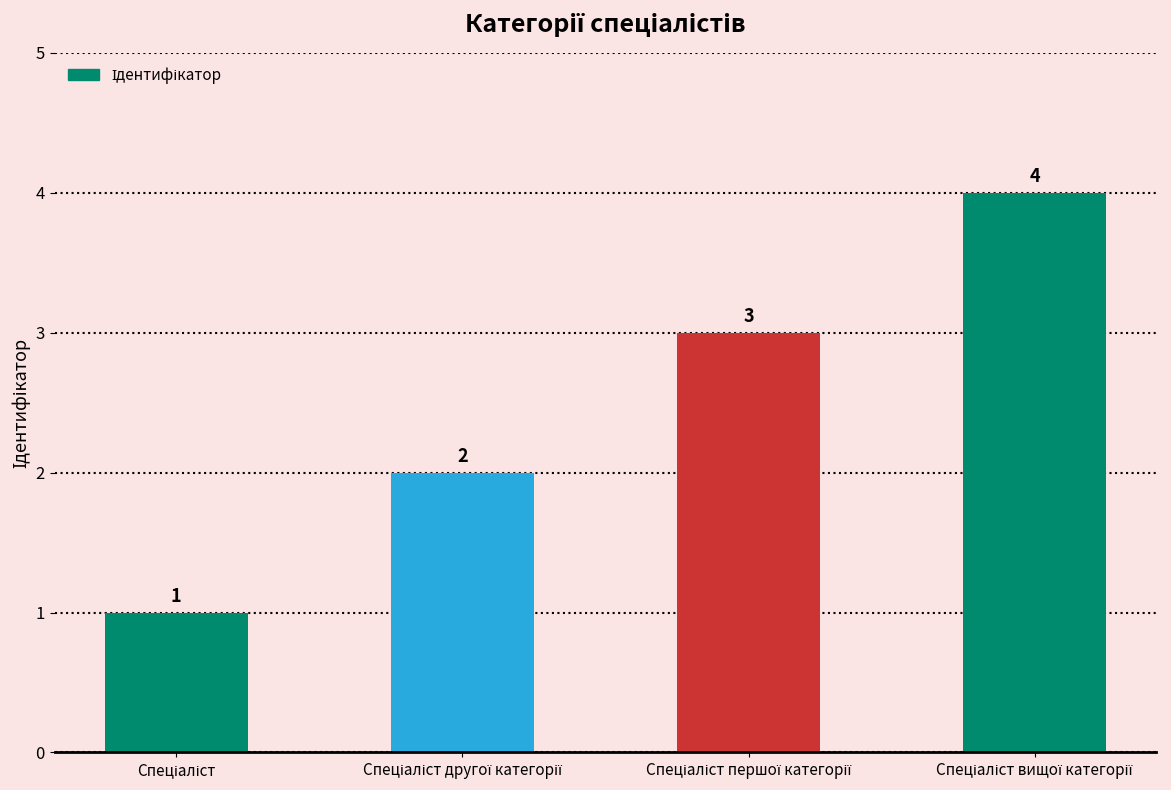

What is the difference between the maximum and minimum values?

3